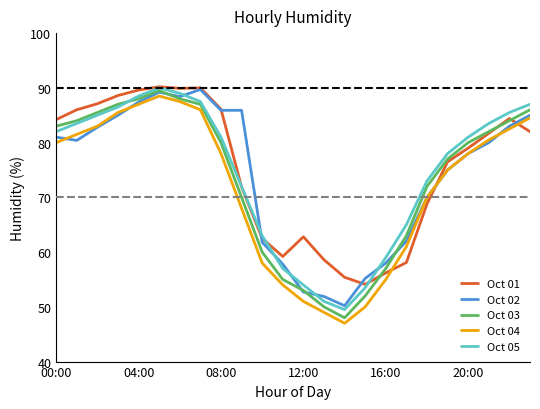

How many series are shown in this chart?

5